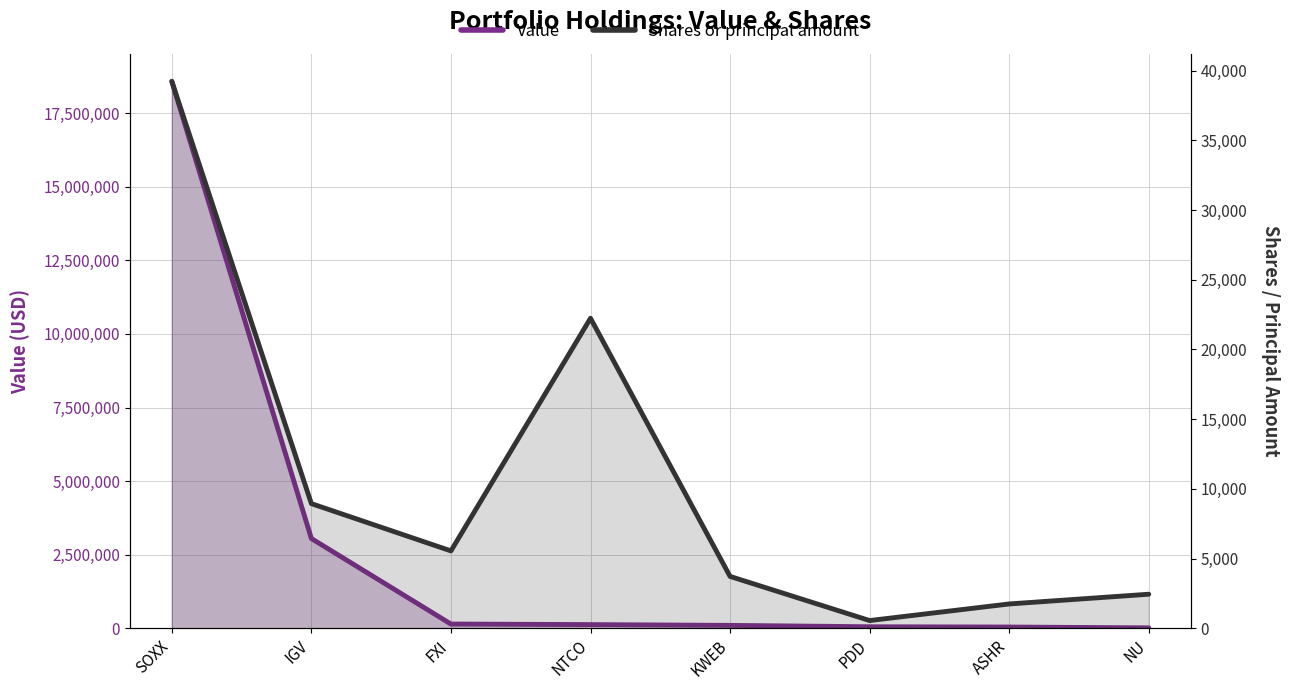

Which series has the largest total across all categories?

Value